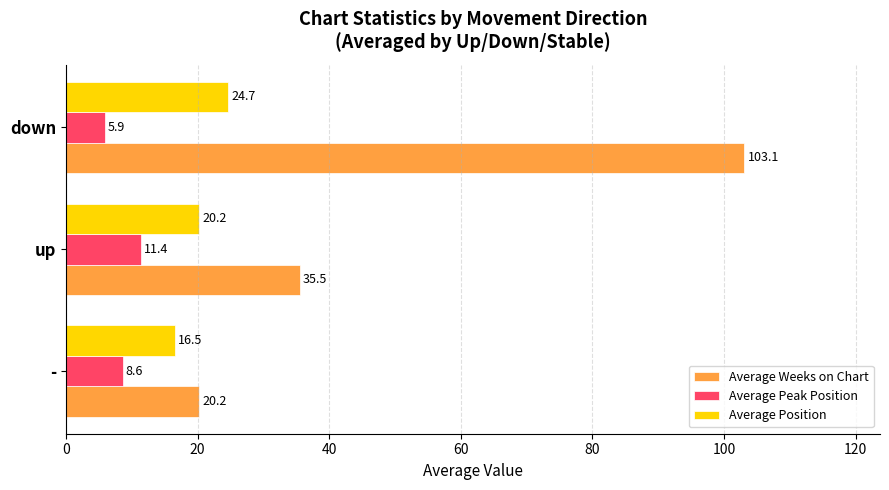

Which category has the lowest value in the Average Peak Position series?

down